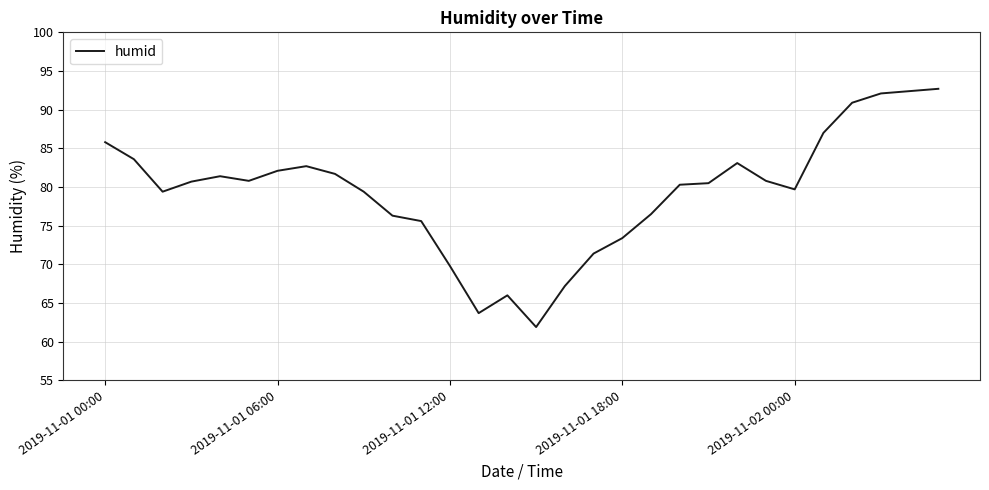

What is the minimum value shown in the chart?

61.9